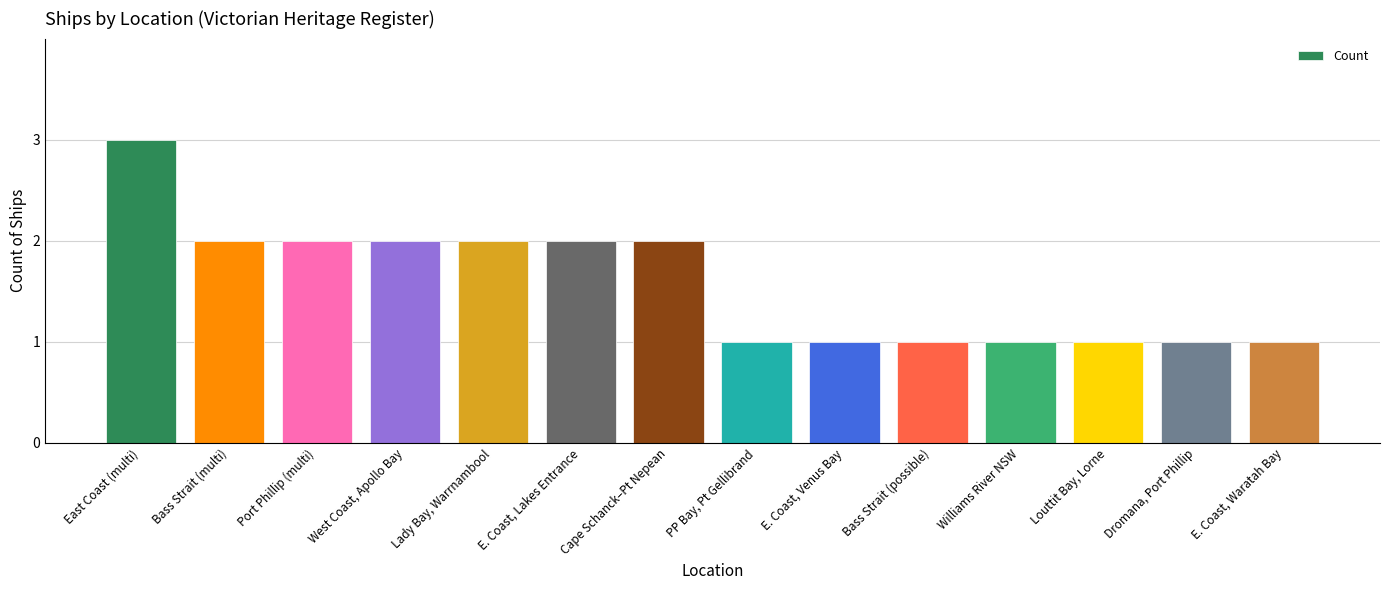

What is the sum of all values?

22